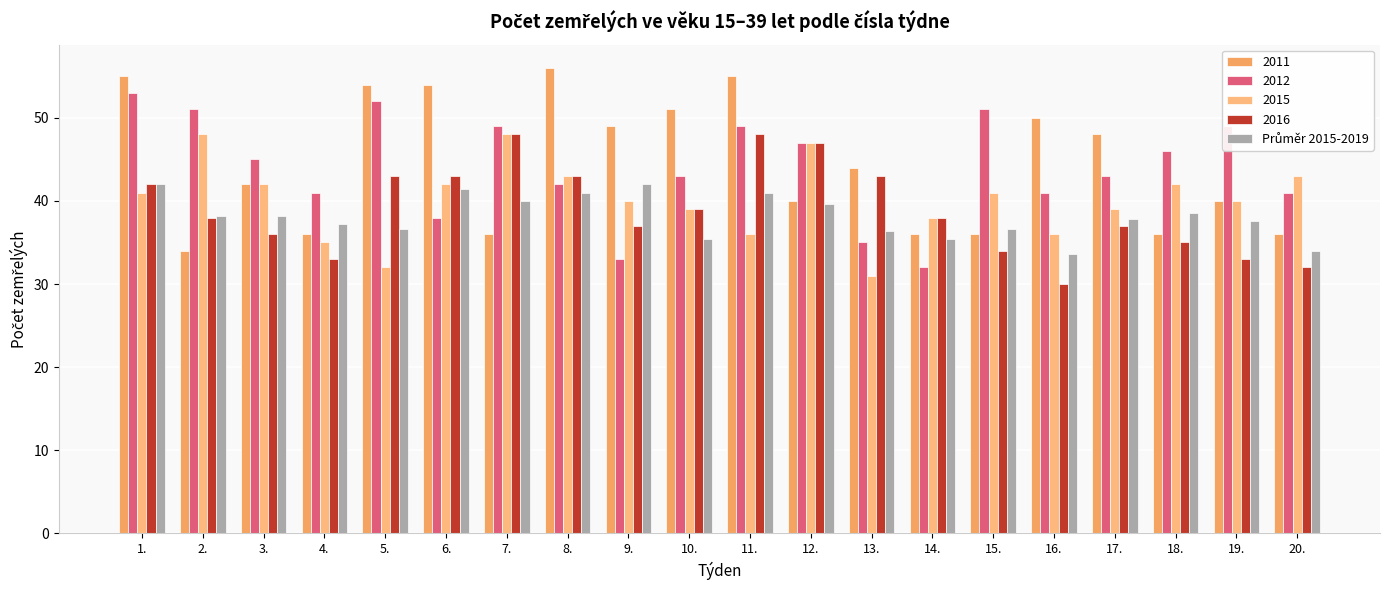

Are the bars horizontal?

No